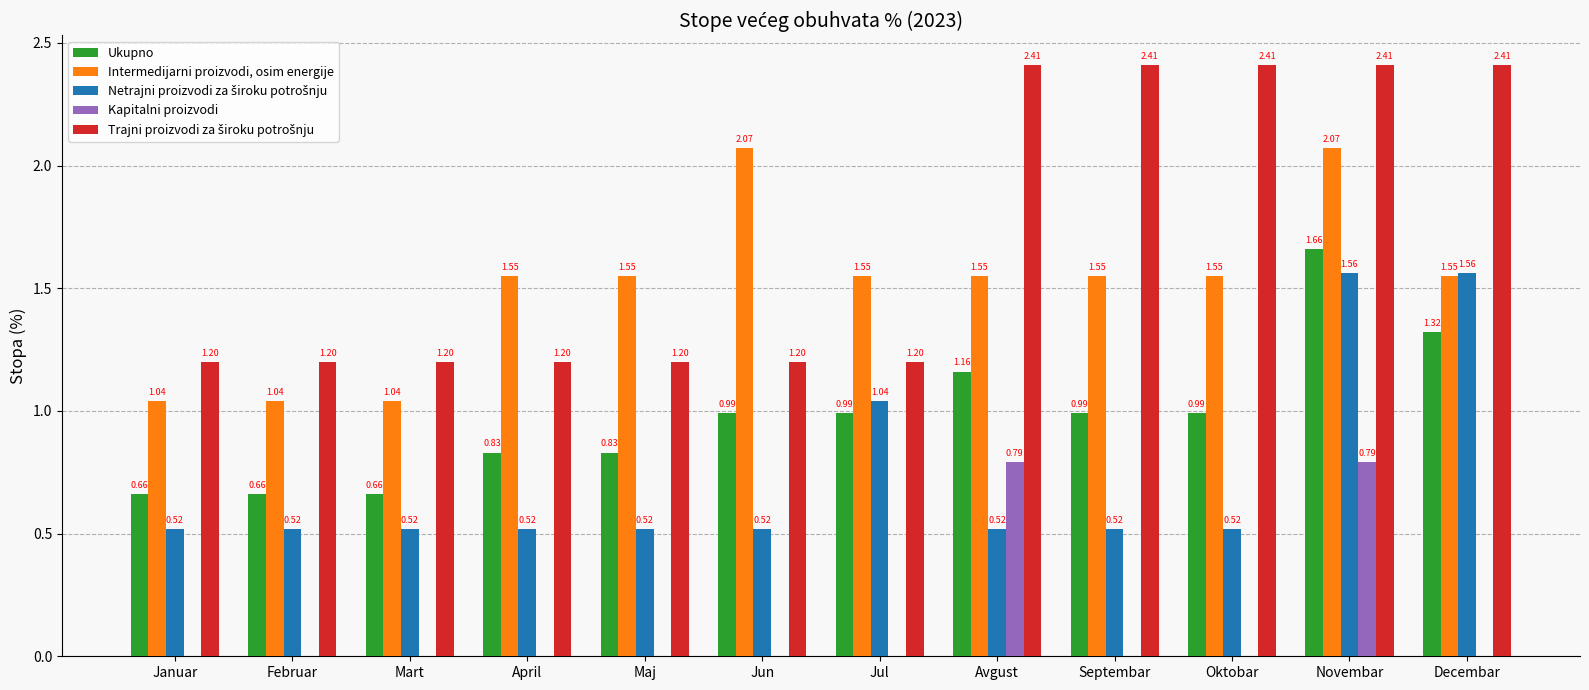

Are the bars horizontal?

No